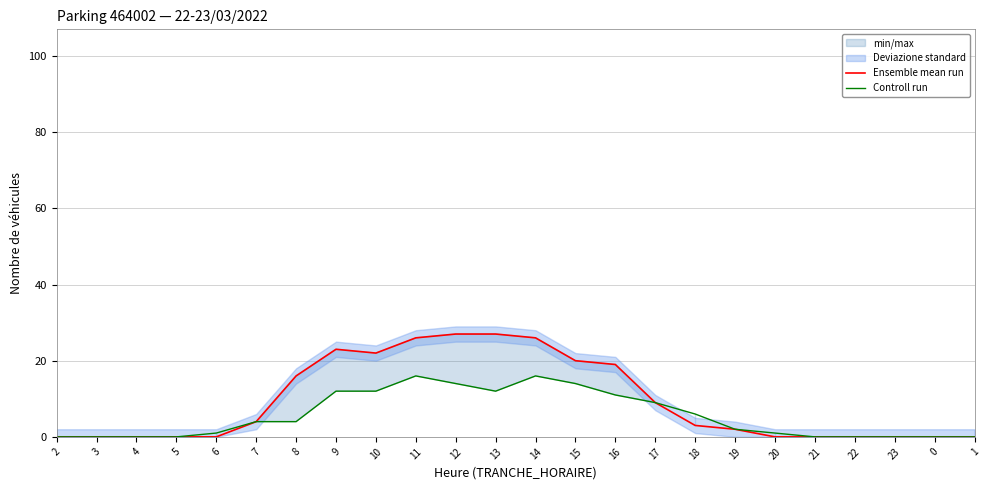

The value of Controll run at 0 is 10. True or false?

False